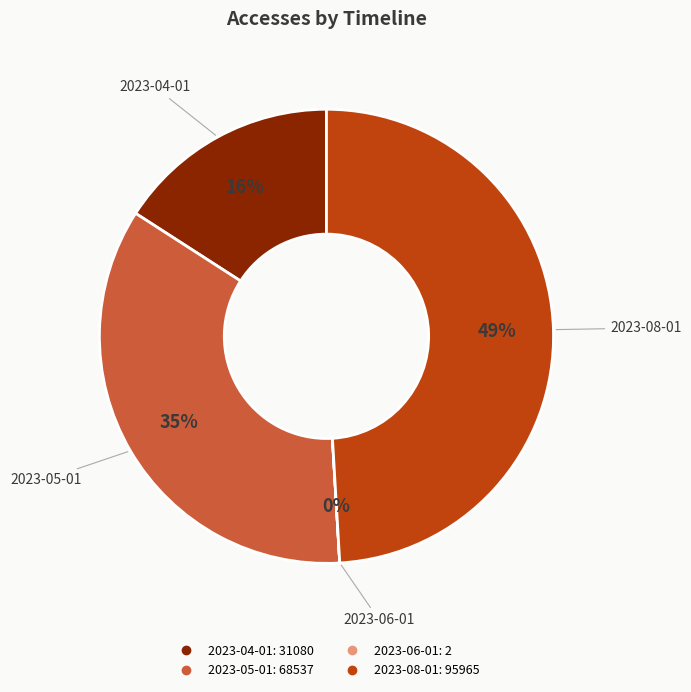

Does any single category account for the majority?

No